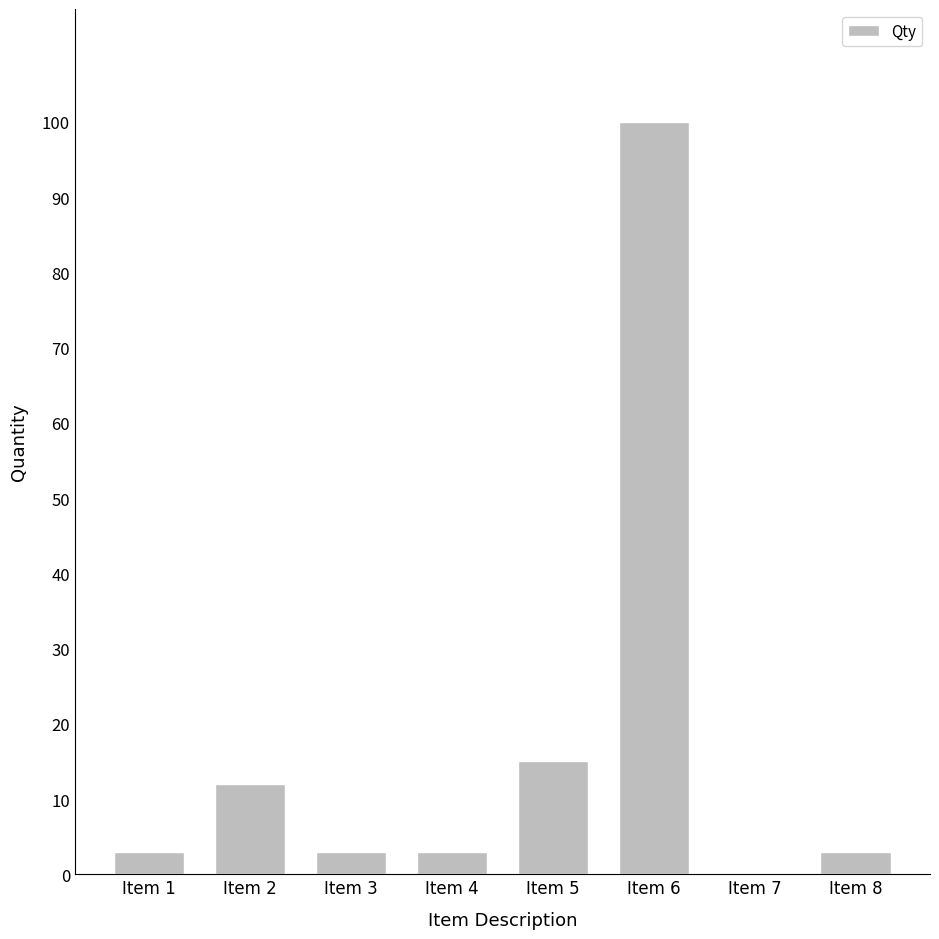

What is the sum of all values?

139